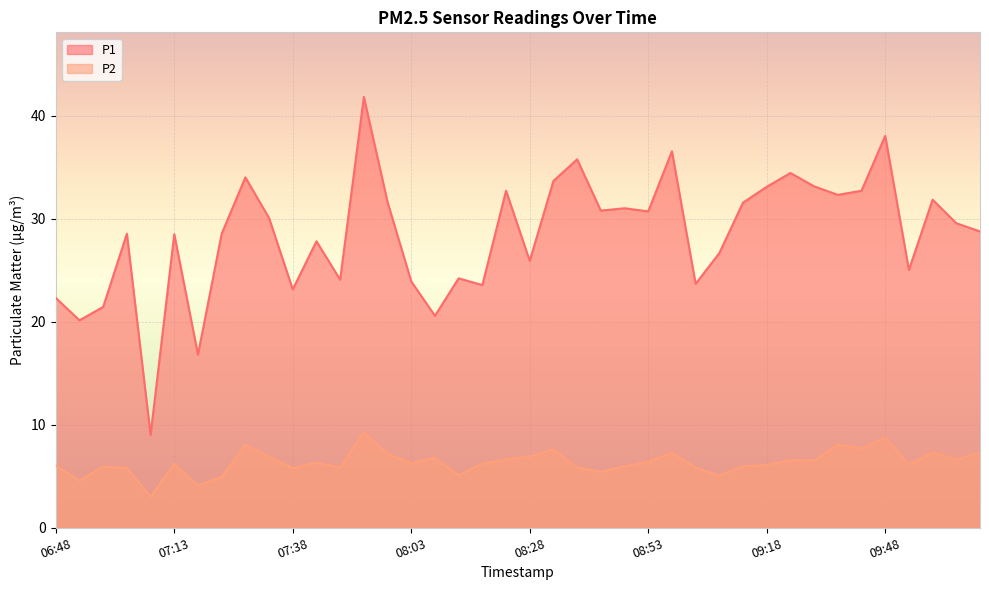

What is the label of the 24th point from the left?

08:43